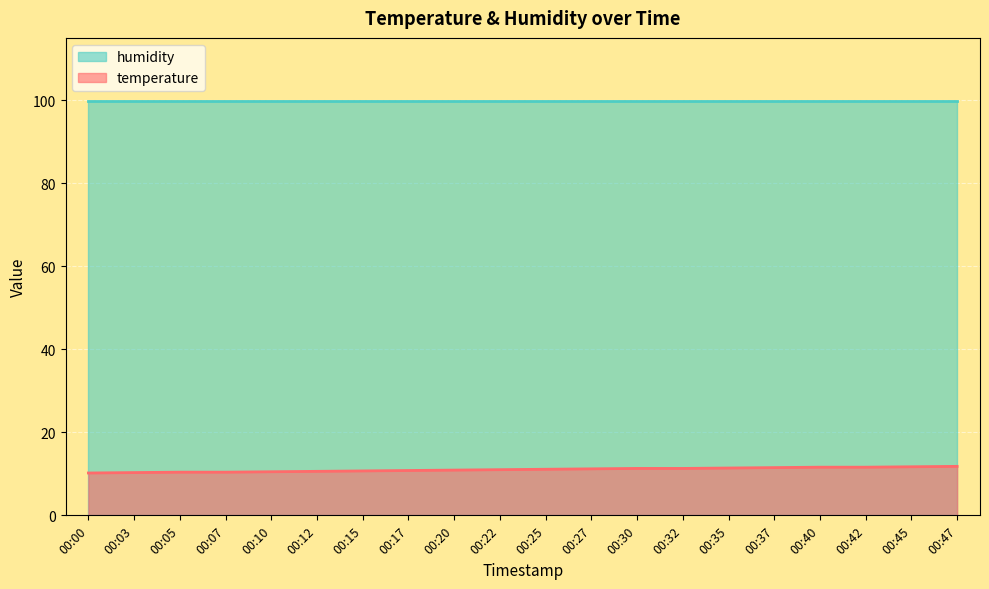

How many lines are shown in the chart?

2